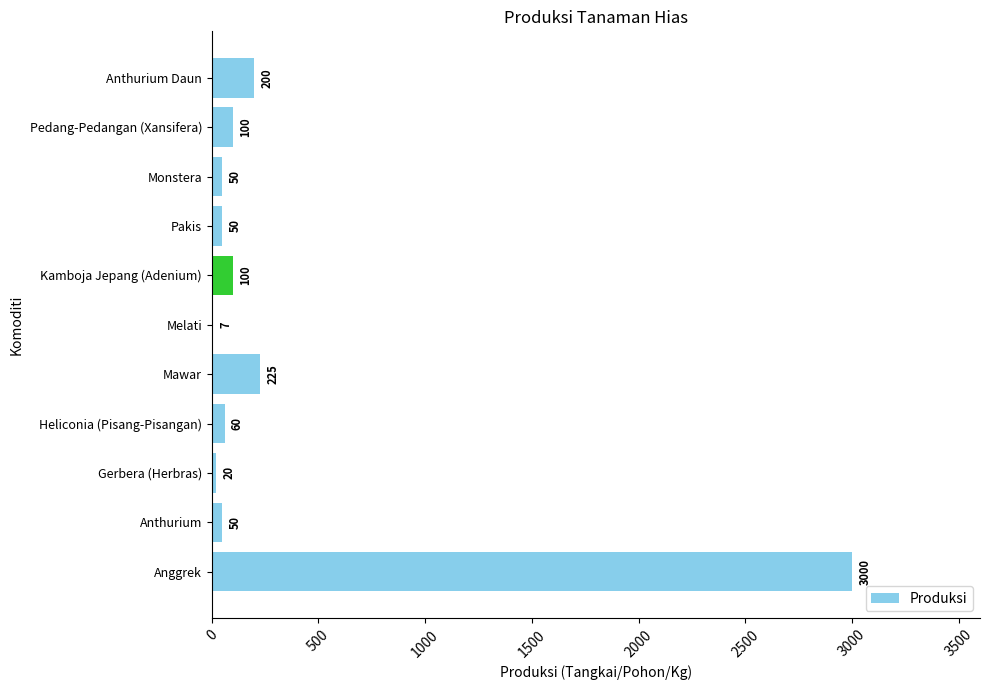

Count the number of categories in the chart.

11